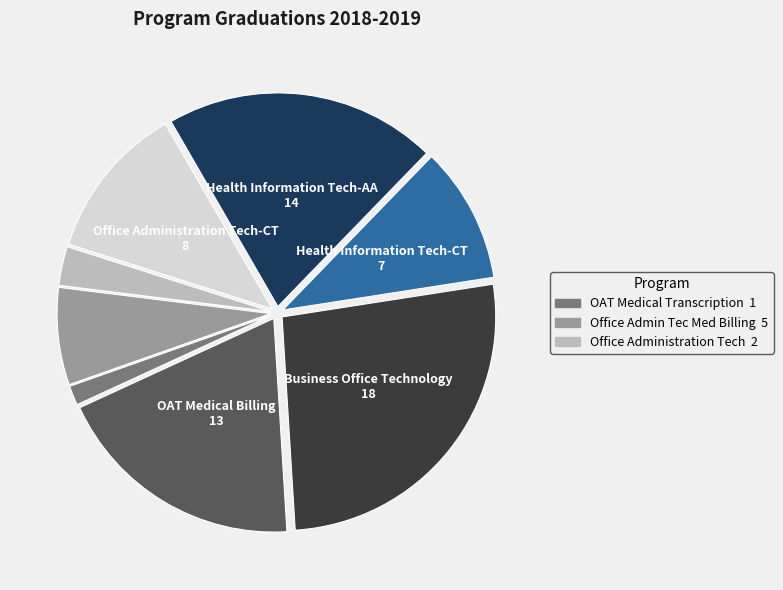

Does any single category account for the majority?

No